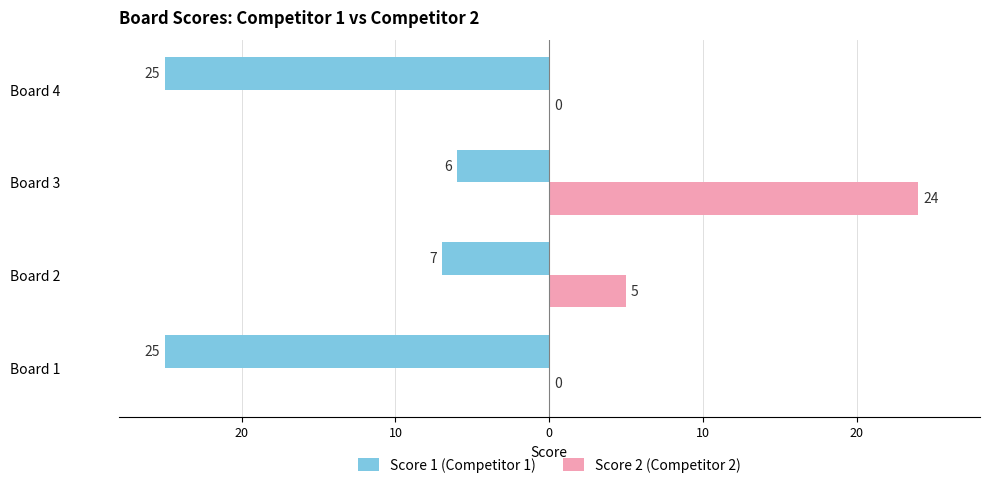

What are all the series names shown in the legend?

Score 1 (Competitor 1), Score 2 (Competitor 2)